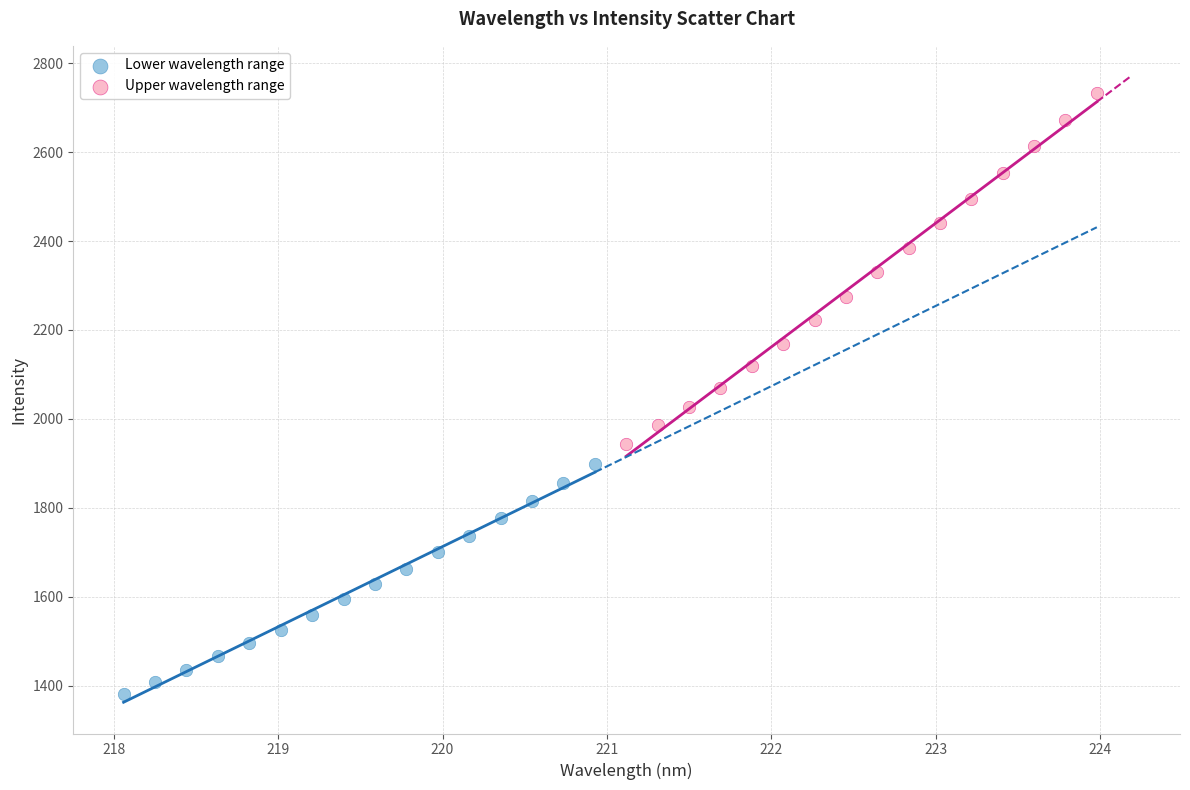

Which series has the largest Y range (max minus min)?

Upper wavelength range